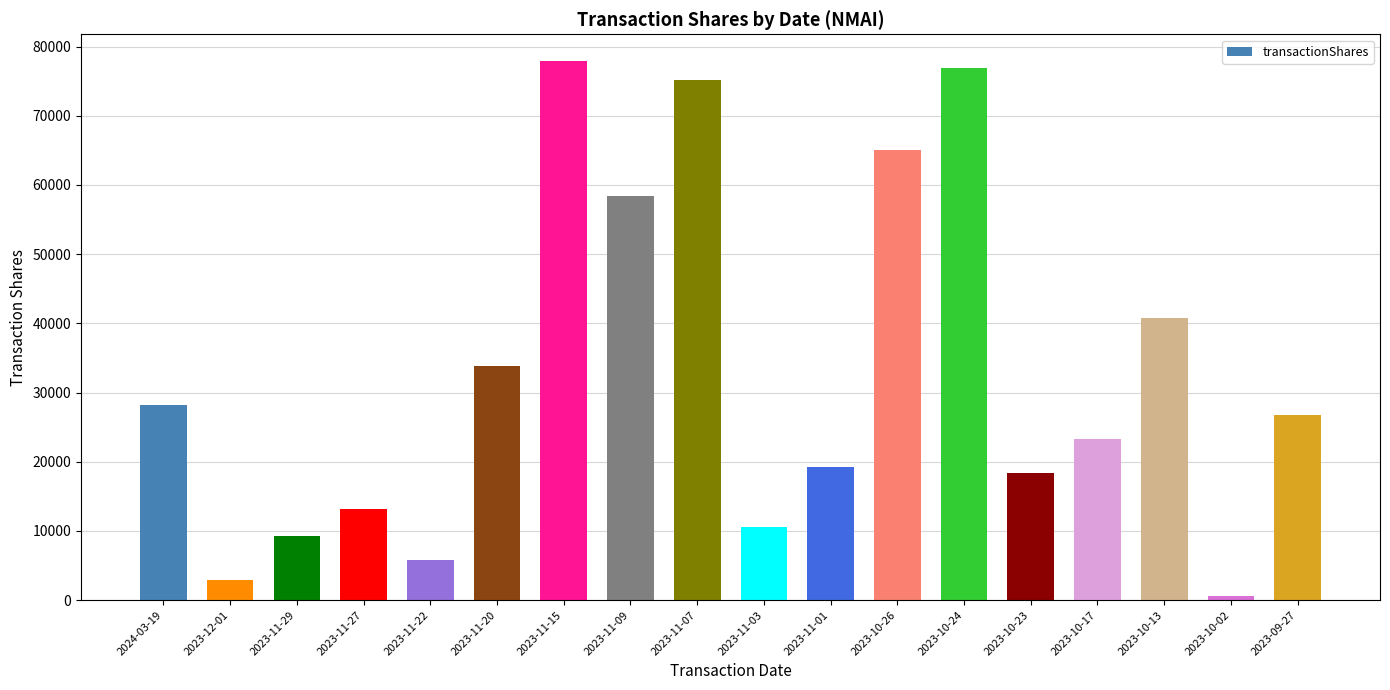

The chart shows a value of 13150 at 2023-11-27. True or false?

True